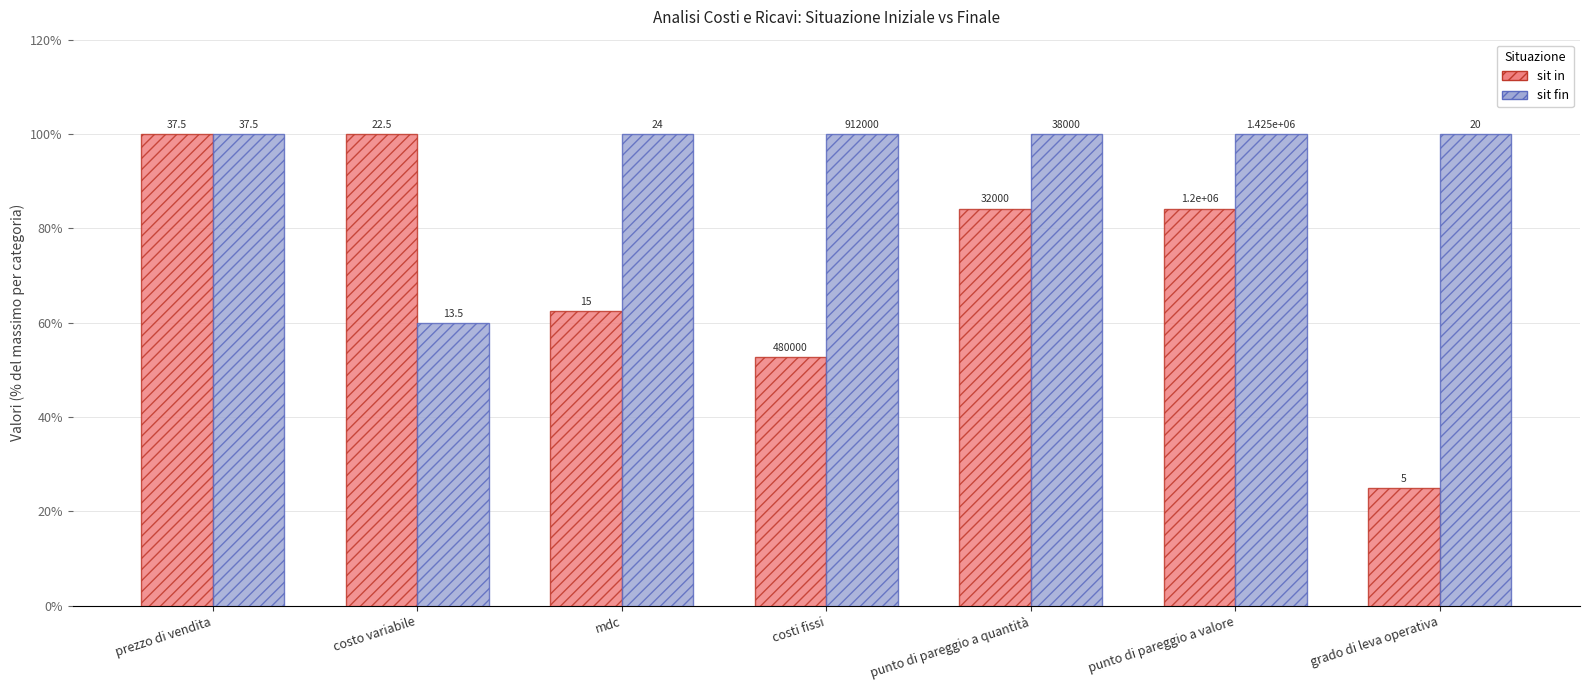

What is the spread (max minus min) of values at punto di pareggio a quantità?

15.8